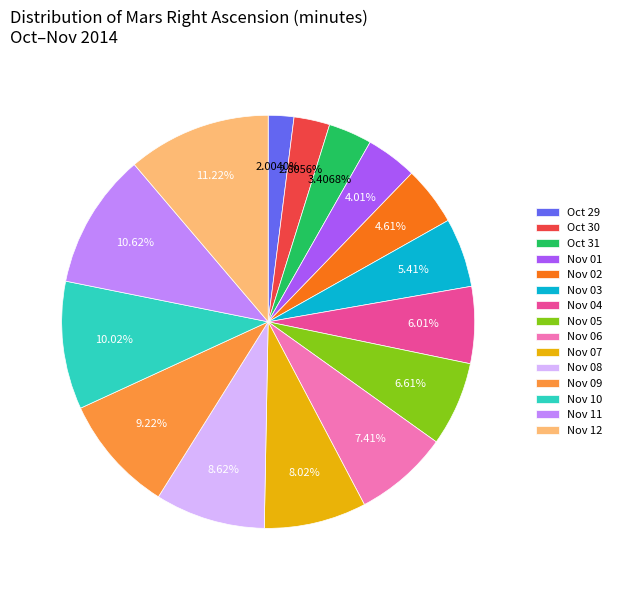

To the nearest percent, what is the difference between the Nov 02 and Nov 04 slice percentages?

1%